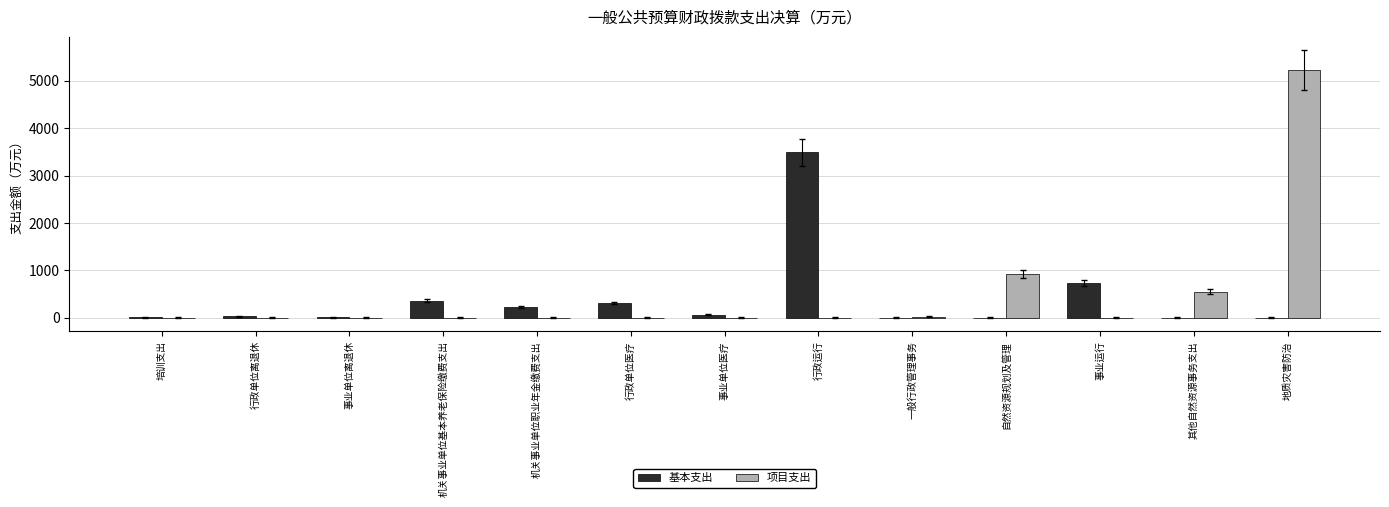

What are all the series names shown in the legend?

基本支出, 项目支出